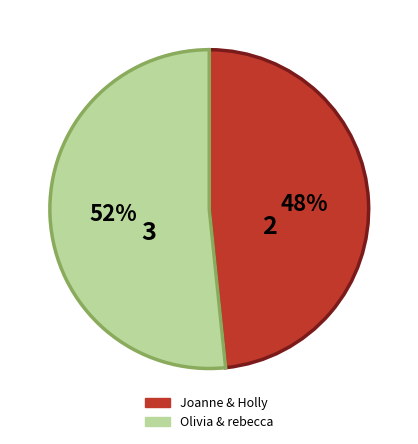

Is there a majority slice in this chart?

Yes